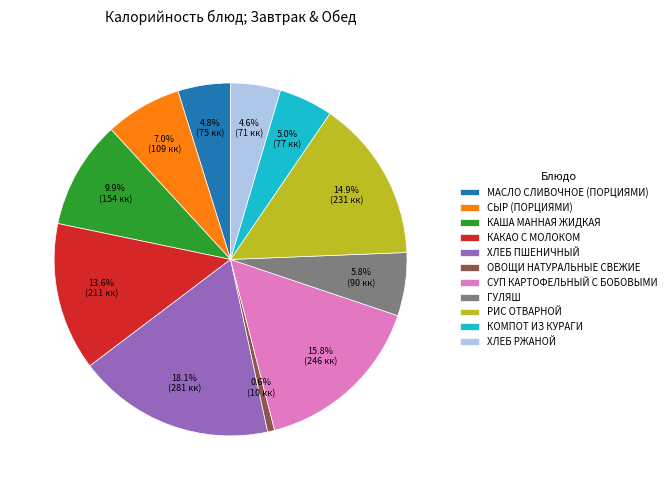

Count the number of slices in the pie.

11